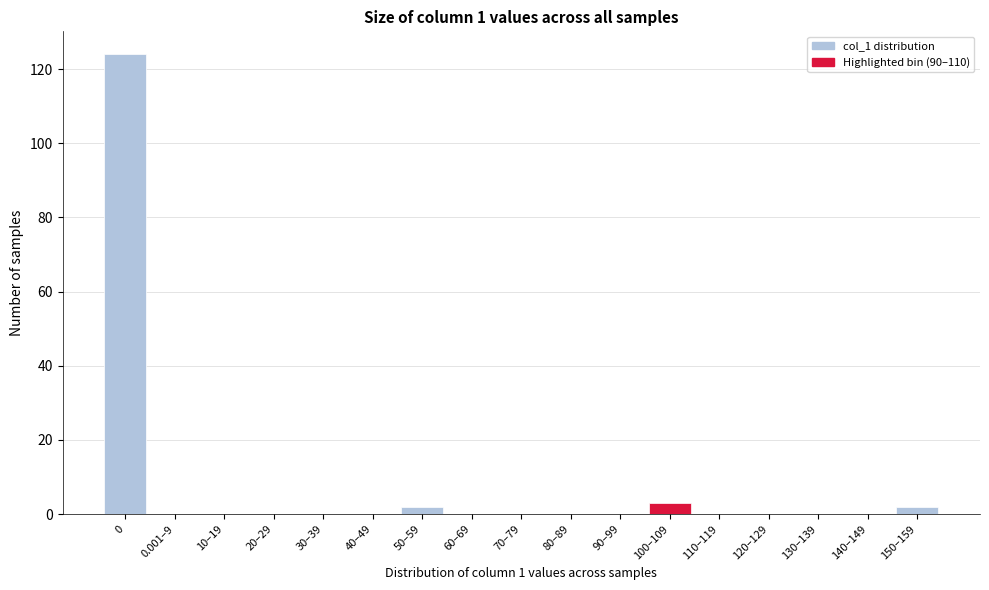

Reading right to left, list all the values displayed in this chart.

150–159=2	140–149=0	130–139=0	120–129=0	110–119=0	100–109=3	90–99=0	80–89=0	70–79=0	60–69=0	50–59=2	40–49=0	30–39=0	20–29=0	10–19=0	0.001–9=0	0=124